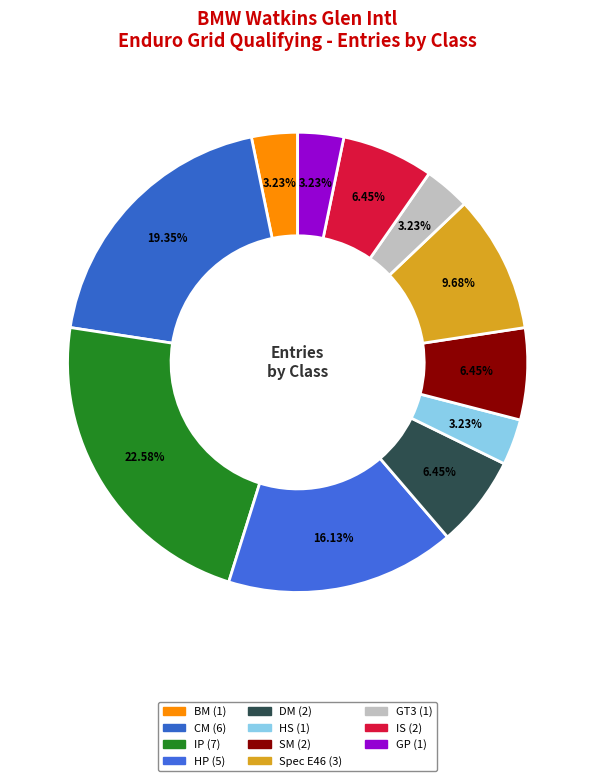

The BM slice represents 3% of the pie. True or false?

True